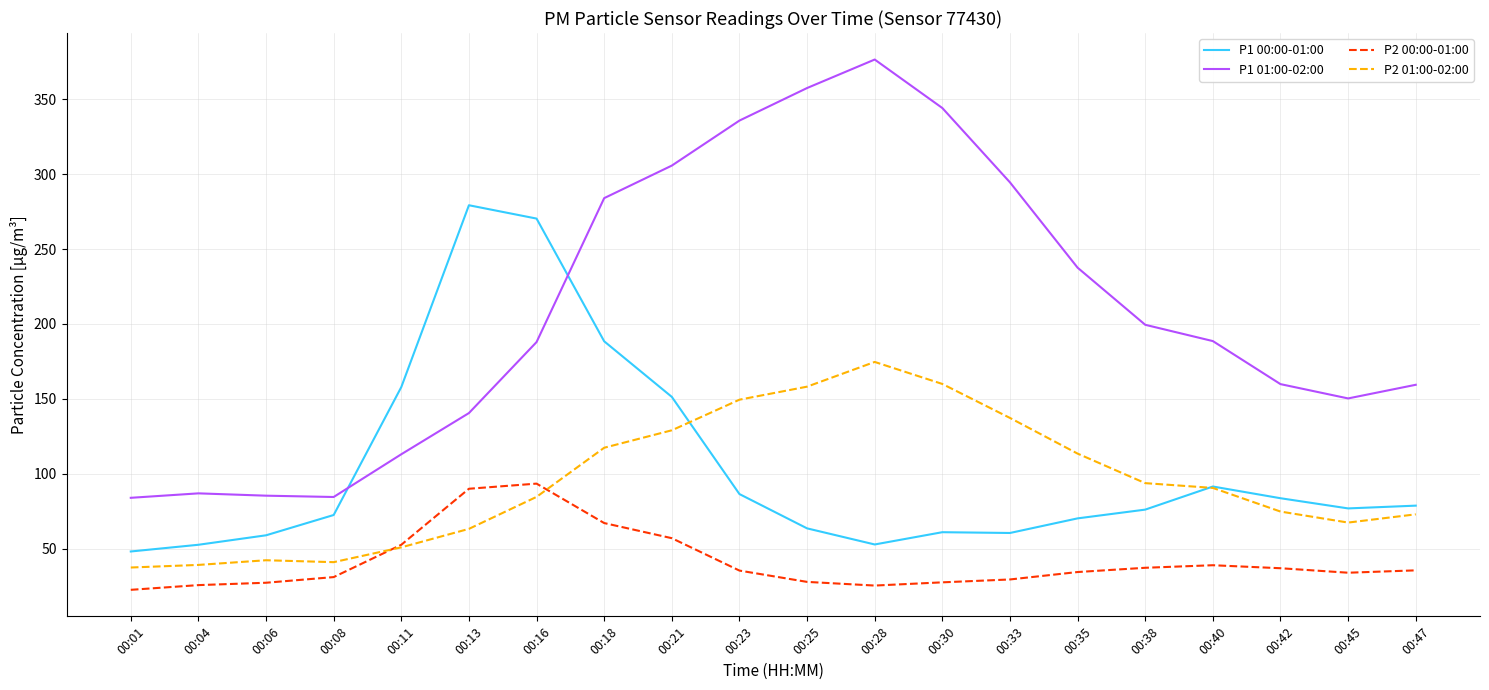

The P1 00:00-01:00 series shows 157.8 at 00:11. True or false?

True